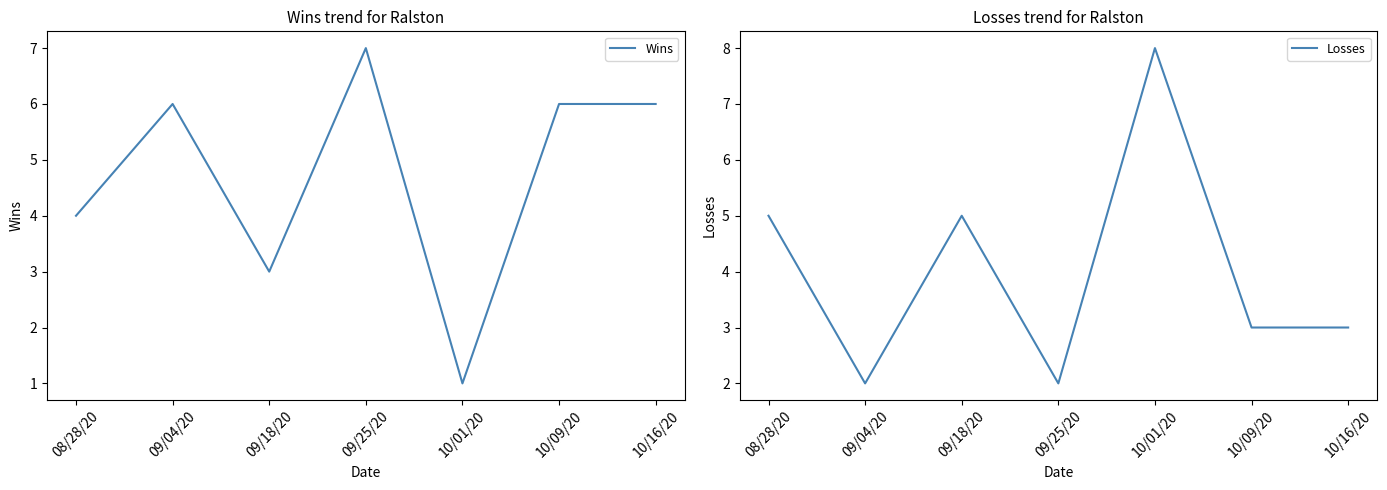

Where is the first local maximum for Losses?

09/18/20